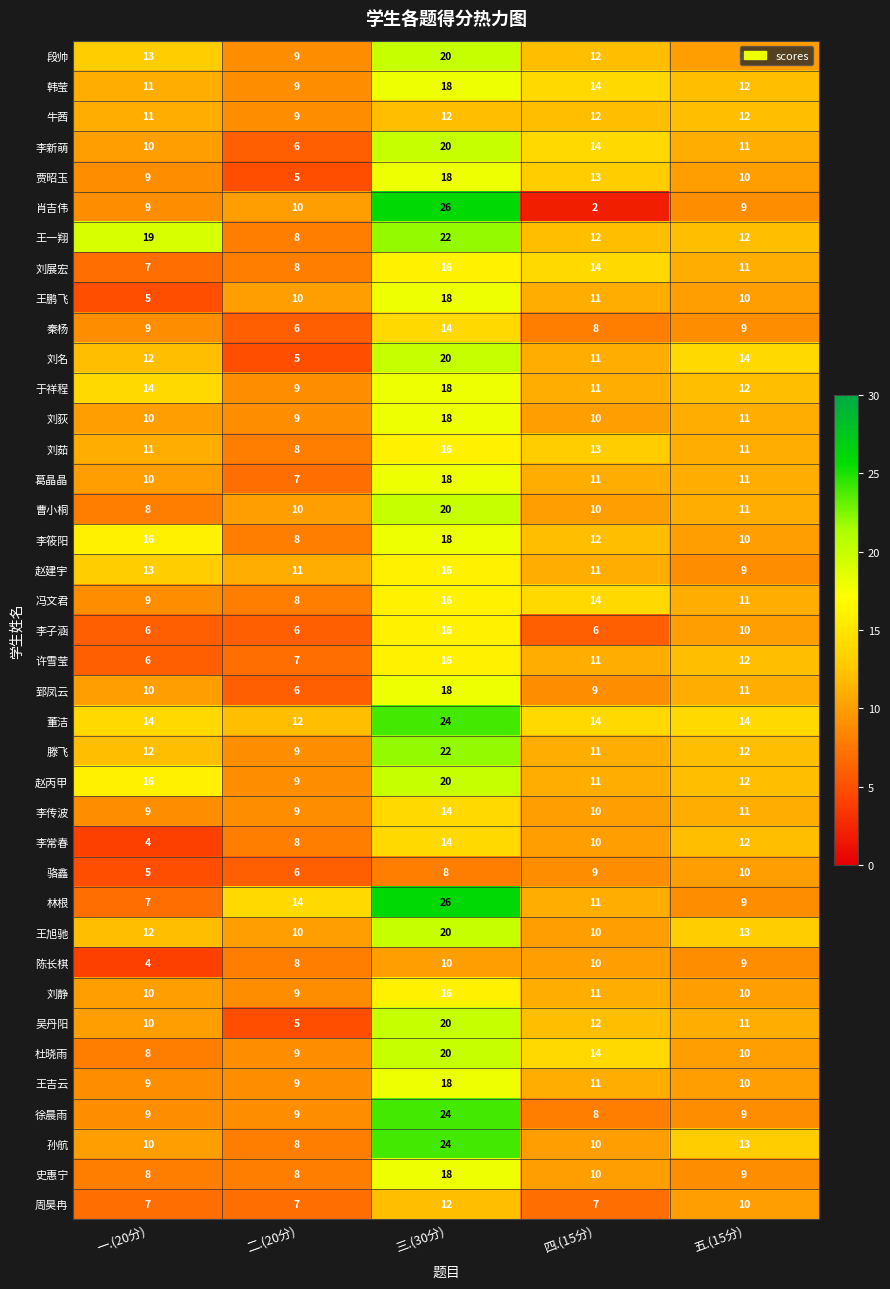

What is the difference between the highest and lowest values at 一.(20分)?

15